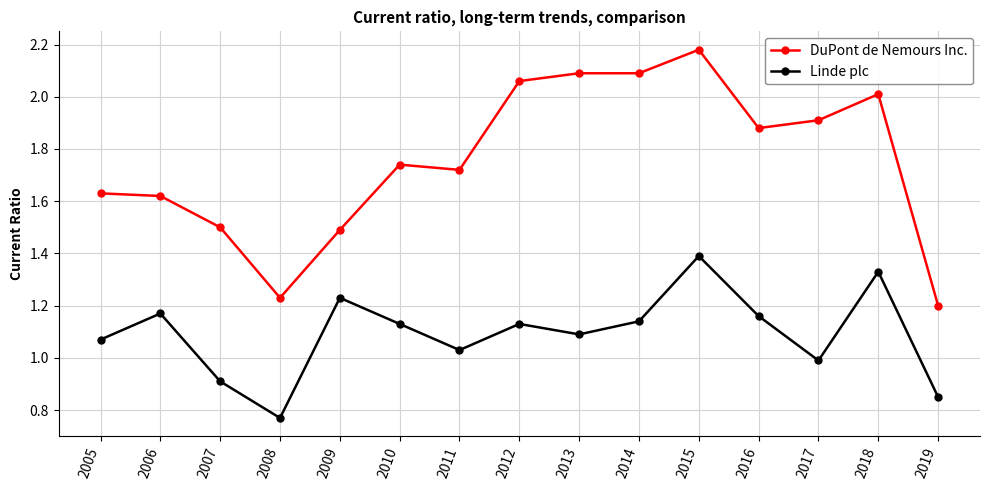

Rank the series at 2006 from lowest to highest value.

Linde plc, DuPont de Nemours Inc.